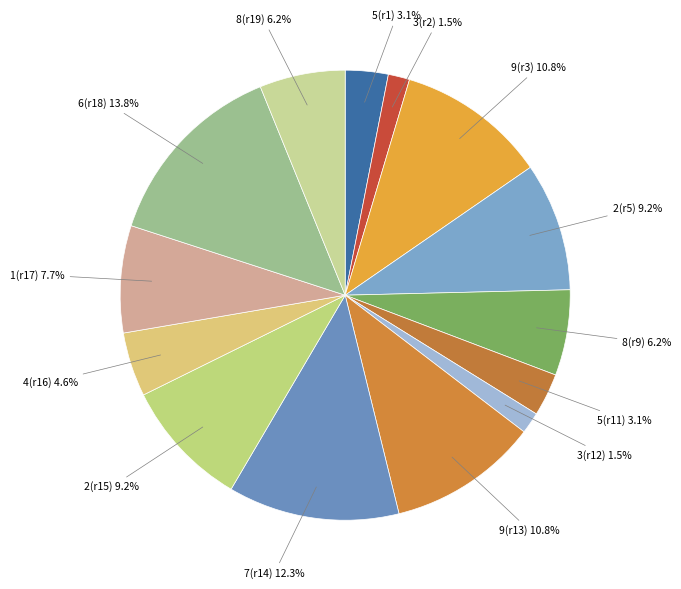

What portion of the pie excludes 1(r17) 7.7%?

92.3%